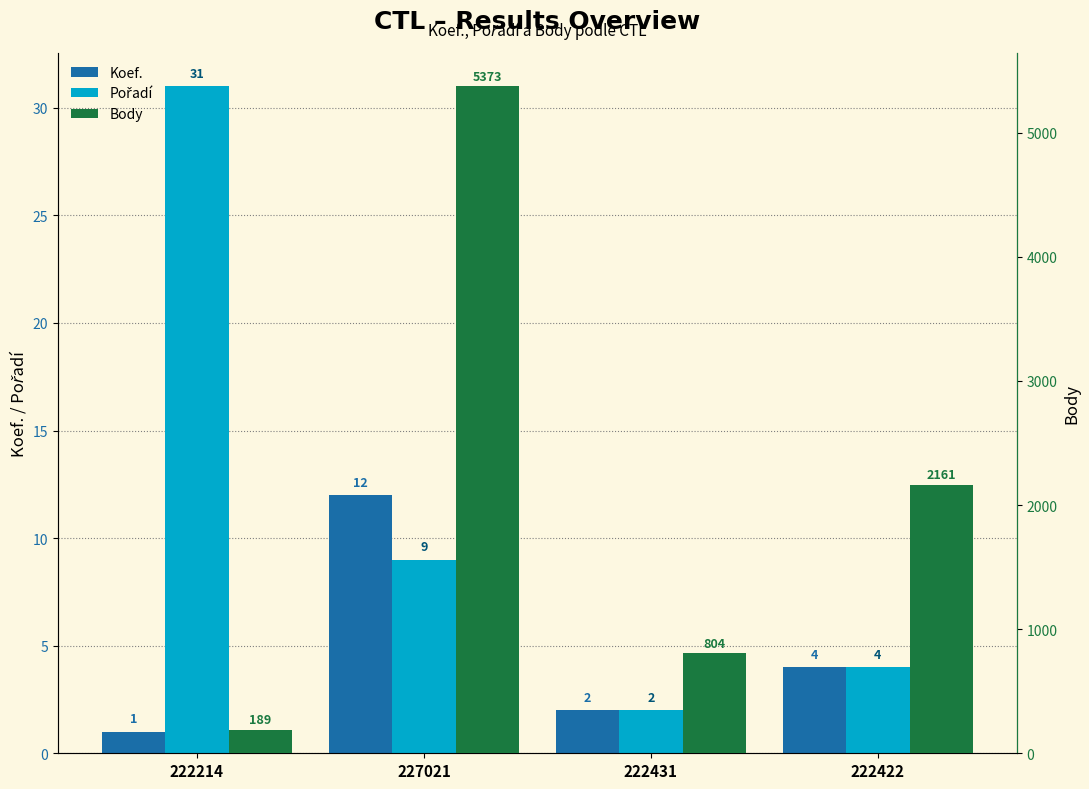

Which series has the largest total across all categories?

Body